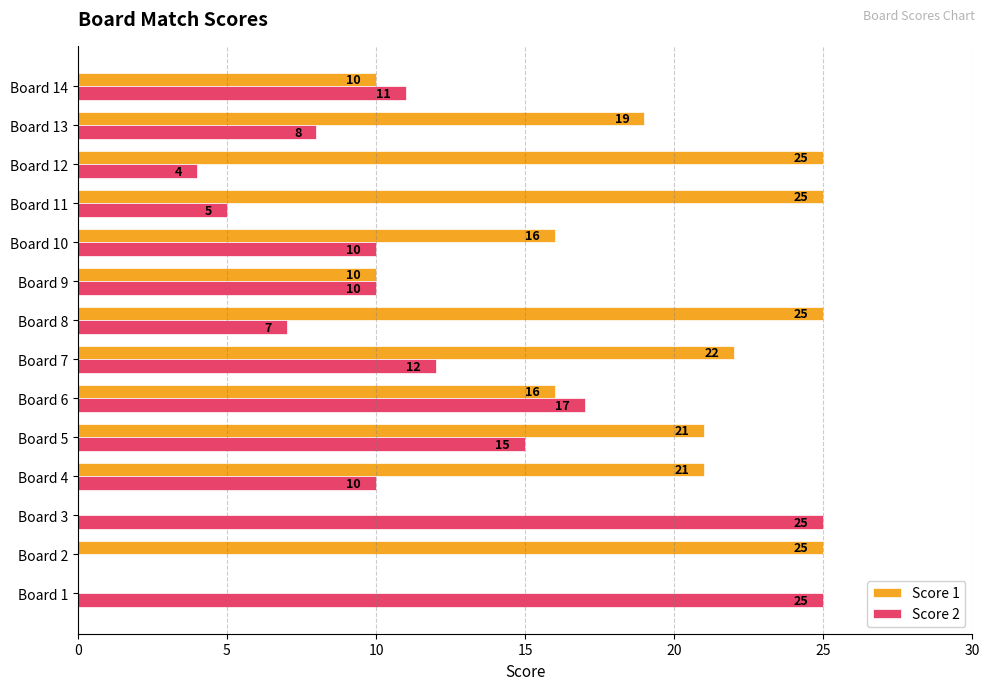

Which series has the largest total across all categories?

Score 1